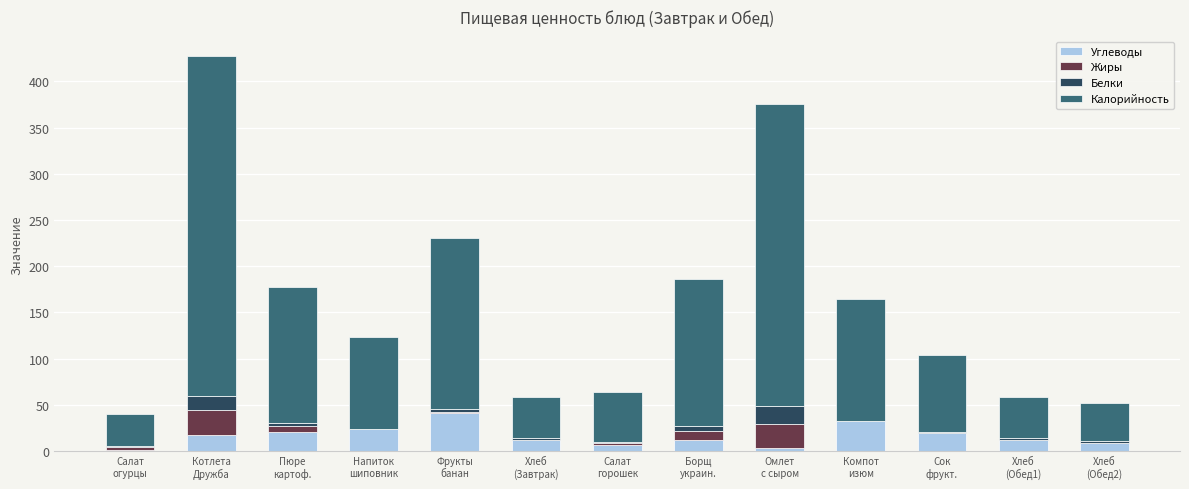

What is the highest value of the Углеводы series?

41